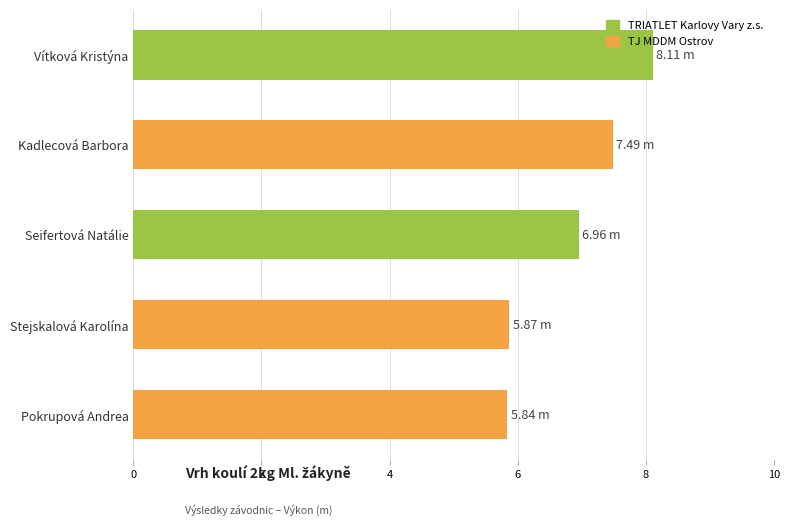

Which label corresponds to the largest value in the chart?

Vítková Kristýna